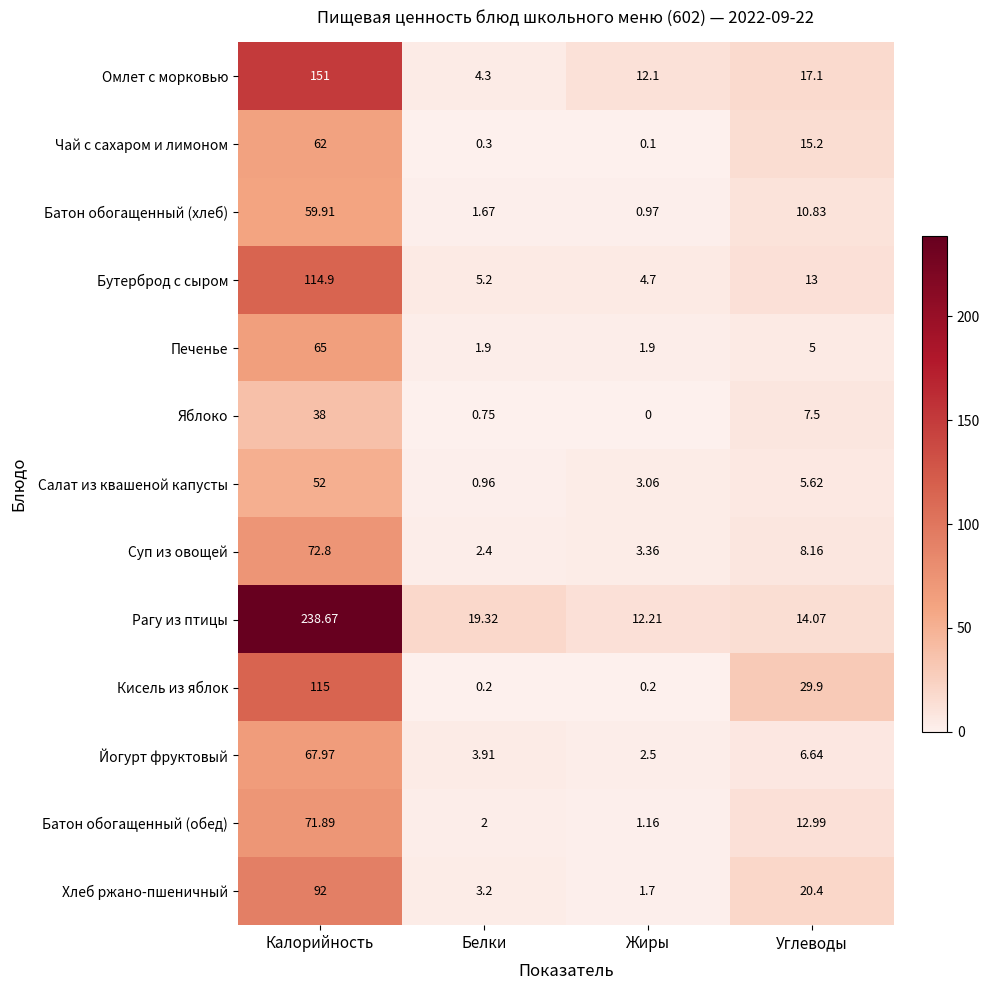

How many data points in Яблоко are above 7?

2